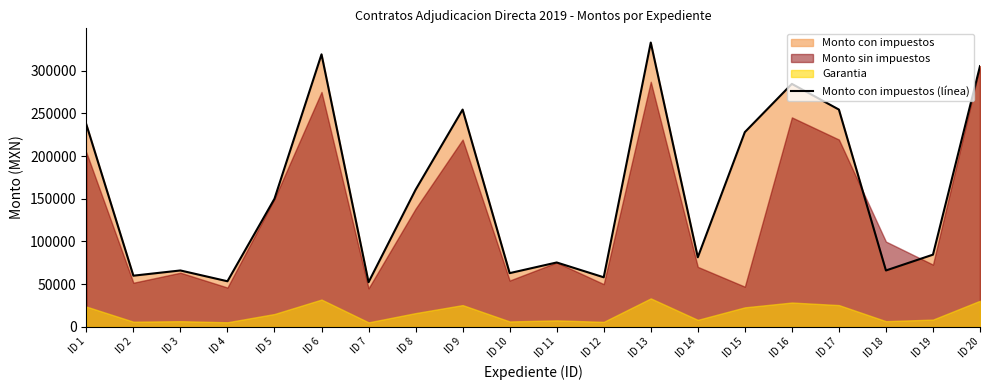

Between ID 14 and ID 18, which is larger?

ID 14